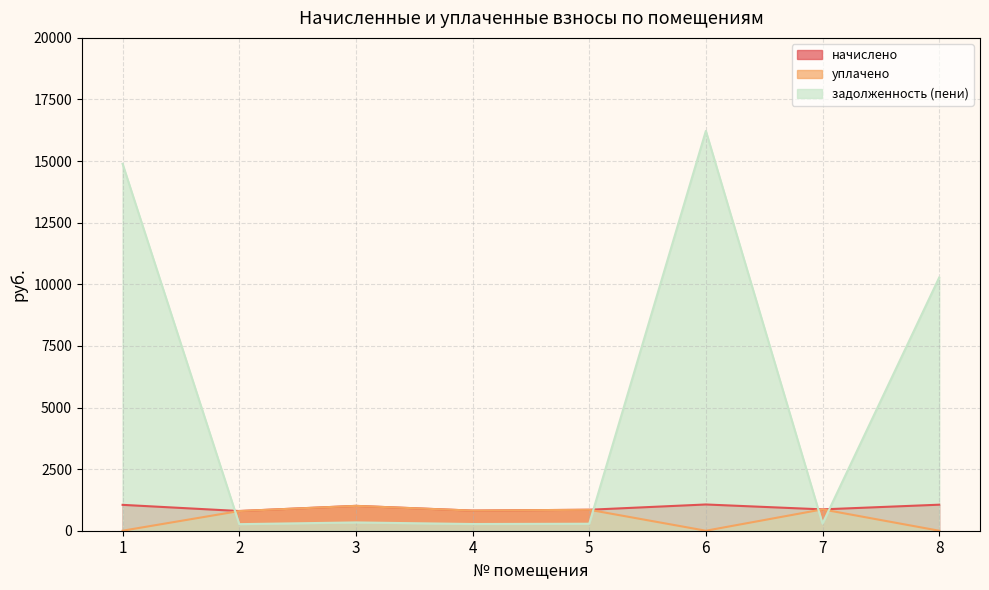

Between 4 and 6, which series saw the biggest shift?

задолженность (пени)